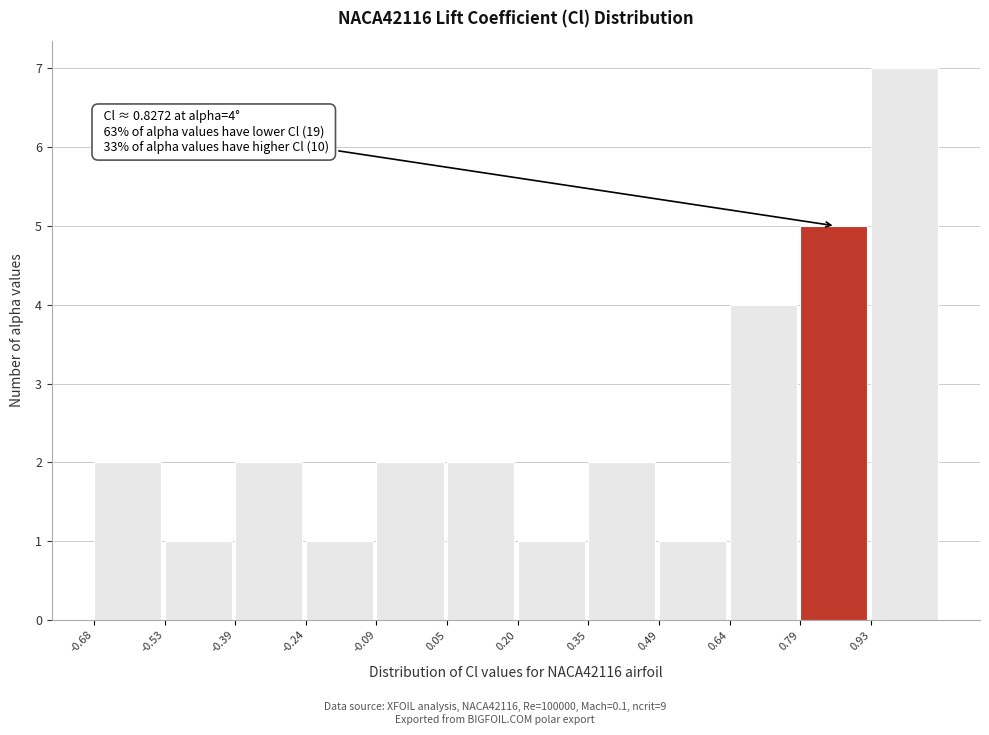

Over which range of the x-axis is the bar tallest?

0.94 to 1.08